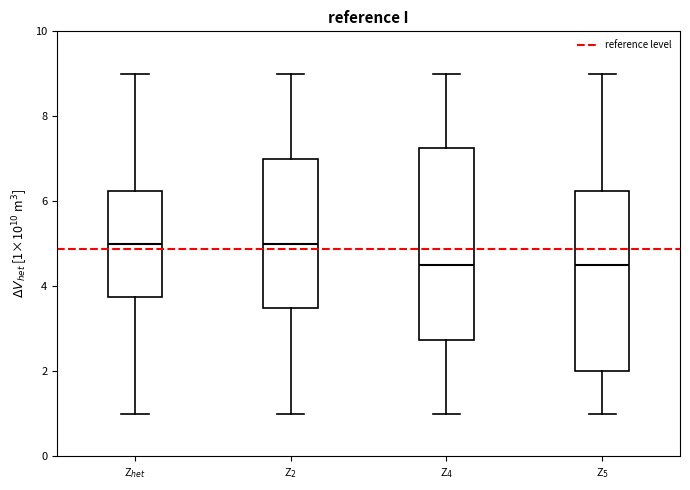

Reading left to right, read every box against the y-axis: the position of its median line, the range the box covers, and the ends of its whiskers. The values are not printed on the chart, so give them approximately, as read against the axis.

Z$_{het}$: median 5.0, box 3.8 to 6.2, whiskers 1.0 to 9.0
Z$_{2}$: median 5.0, box 3.6 to 7.0, whiskers 1.0 to 9.0
Z$_{4}$: median 4.6, box 2.8 to 7.2, whiskers 1.0 to 9.0
Z$_{5}$: median 4.6, box 2.0 to 6.2, whiskers 1.0 to 9.0